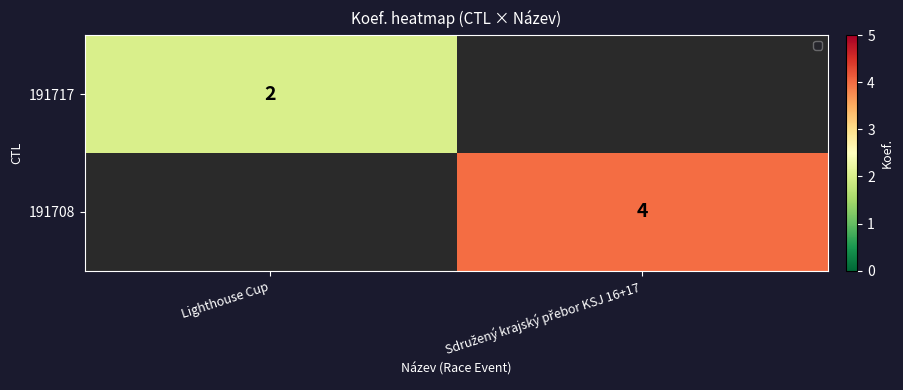

How many series are shown in this chart?

2